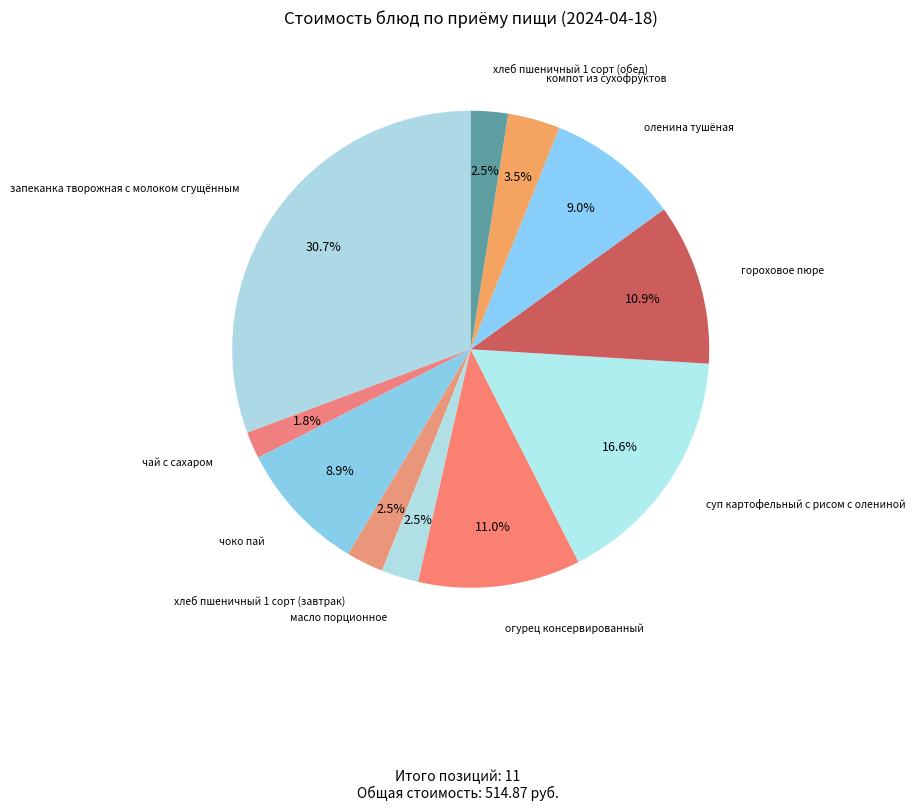

Which slice is the smallest?

чай с сахаром